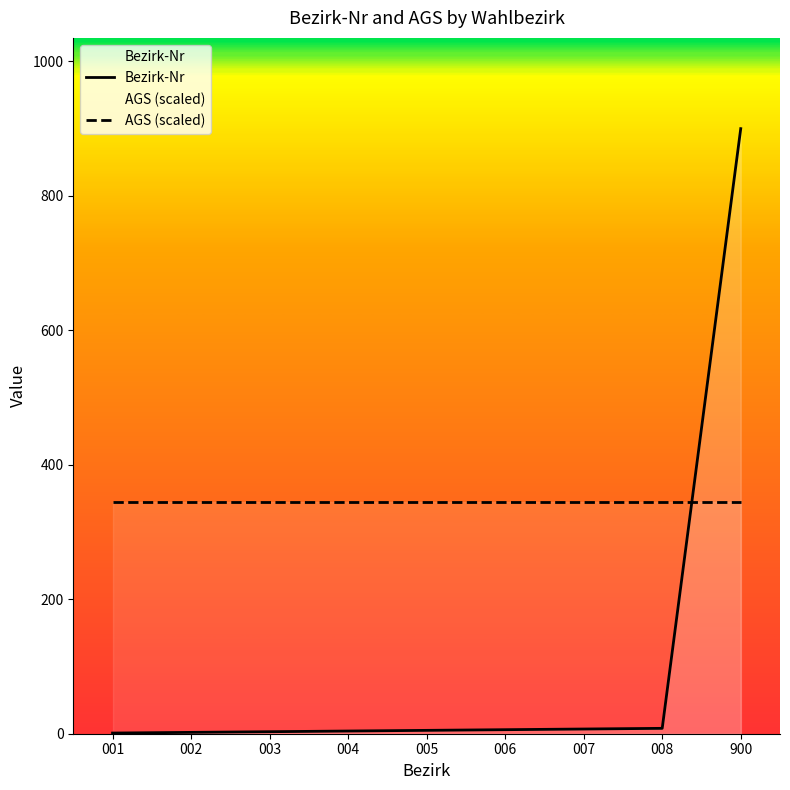

How many times do AGS (scaled) and Bezirk-Nr cross each other?

1